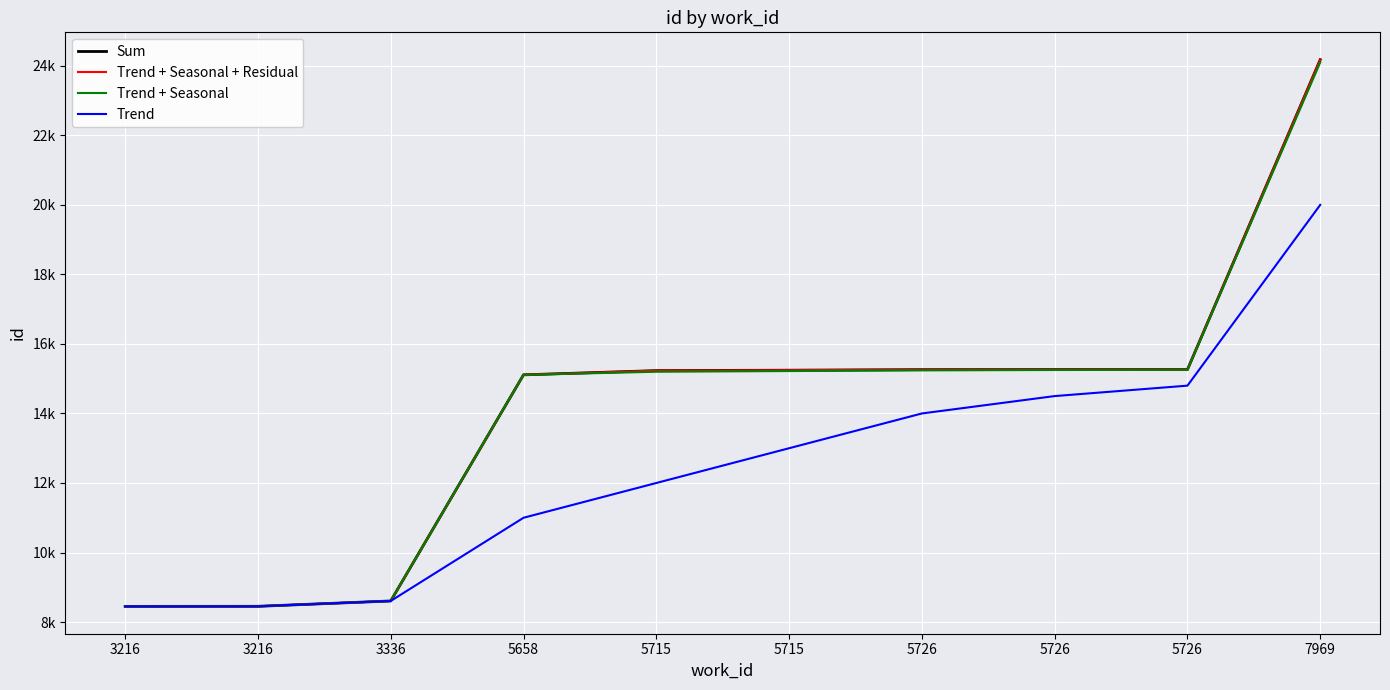

What value does the Trend + Seasonal + Residual series have at 3336, to the nearest 100?

8600